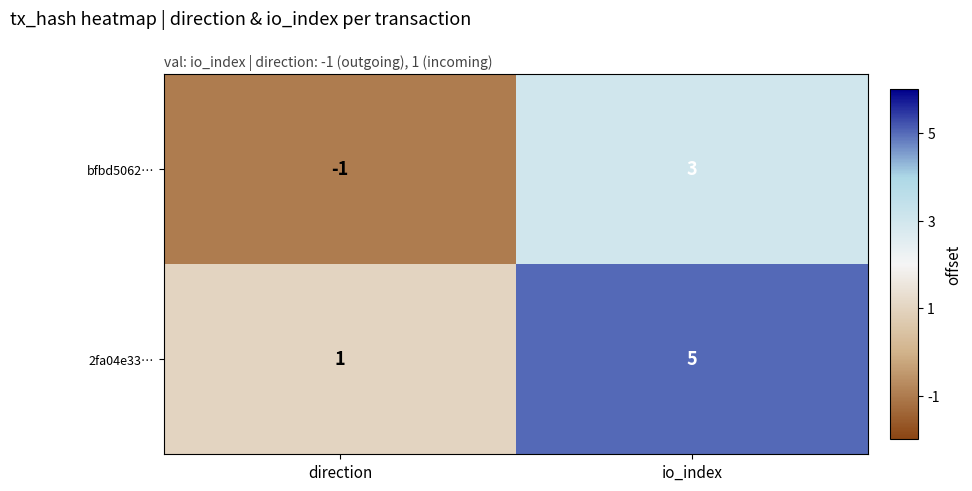

Rank the series by their average value, from highest to lowest.

2fa04e33…, bfbd5062…